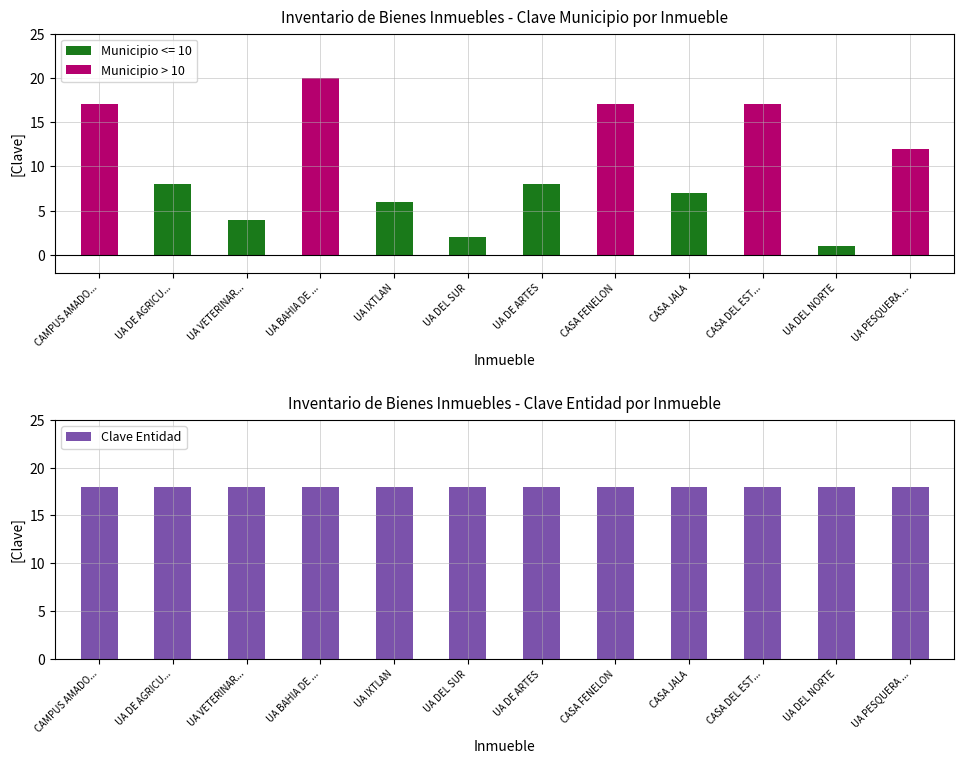

True or false: Clave Municipio has a value of 4 at UA DEL SUR.

False